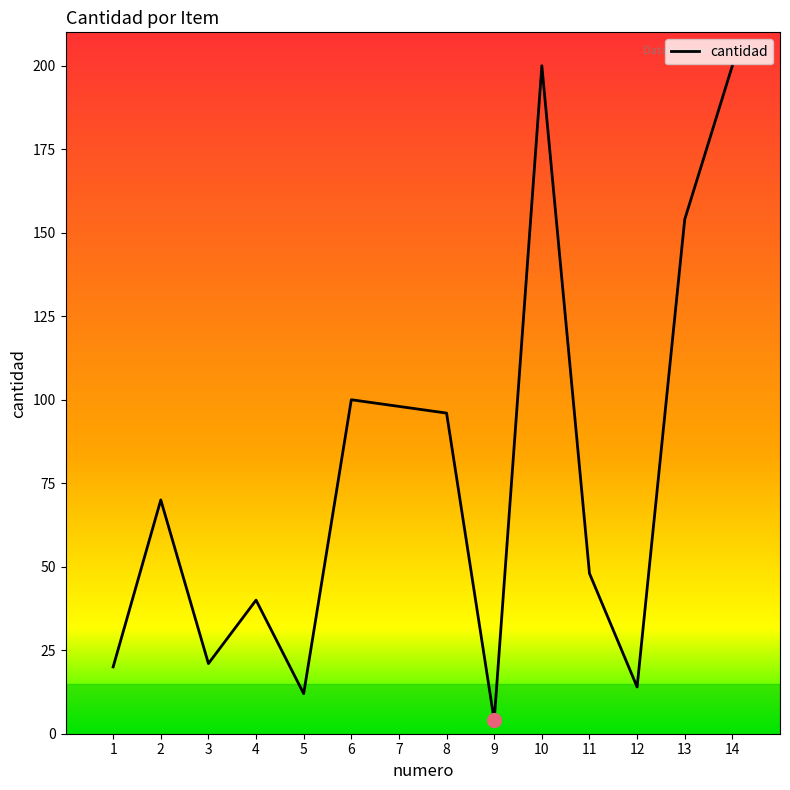

The value at 11 is 48. True or false?

True